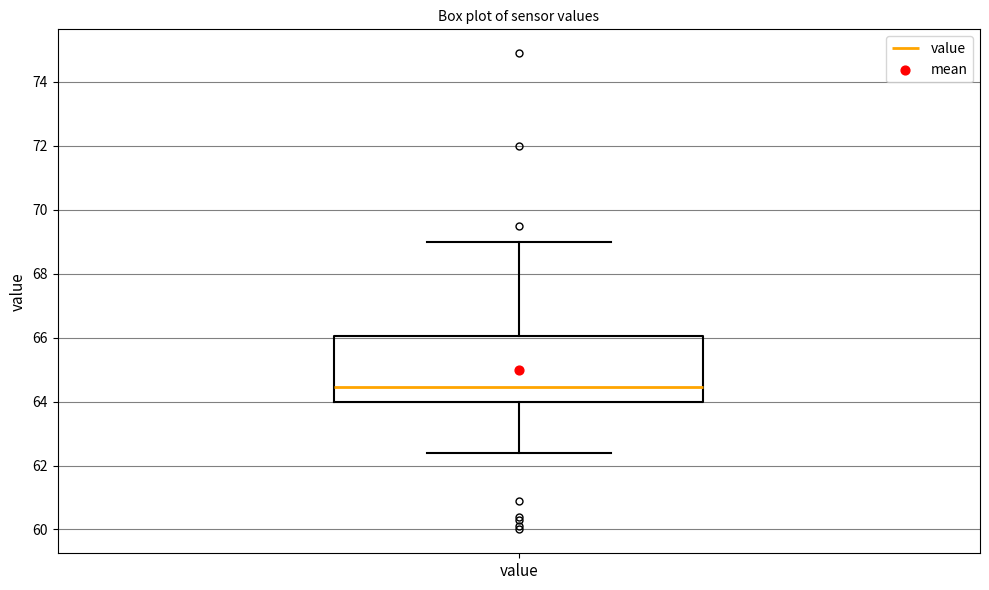

Where is the upper edge of the box for value on the y-axis? The values are not printed on the chart, so give them approximately, as read against the axis.

66.0